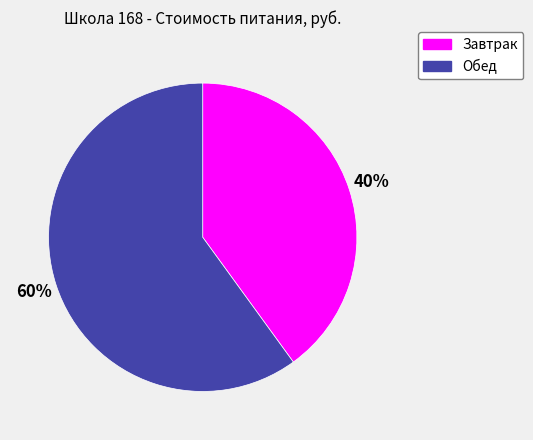

To the nearest percent, what is the average slice percentage?

50%